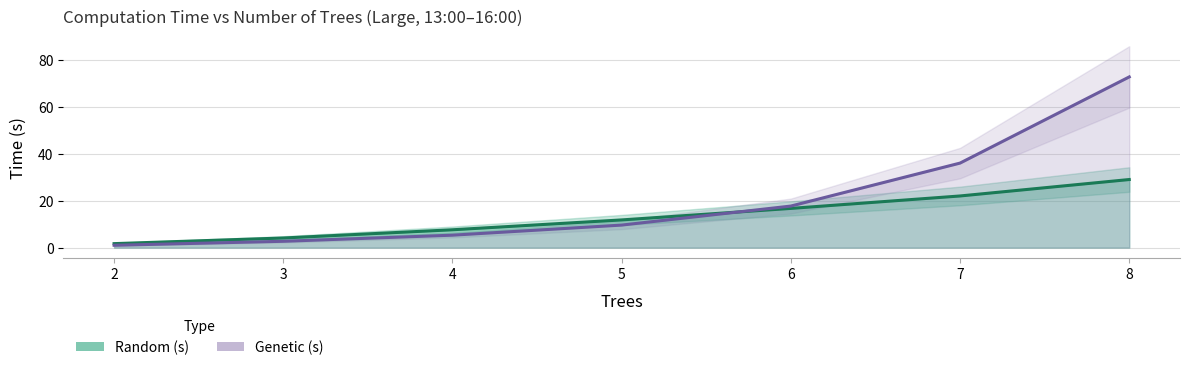

How many series are shown in this chart?

2